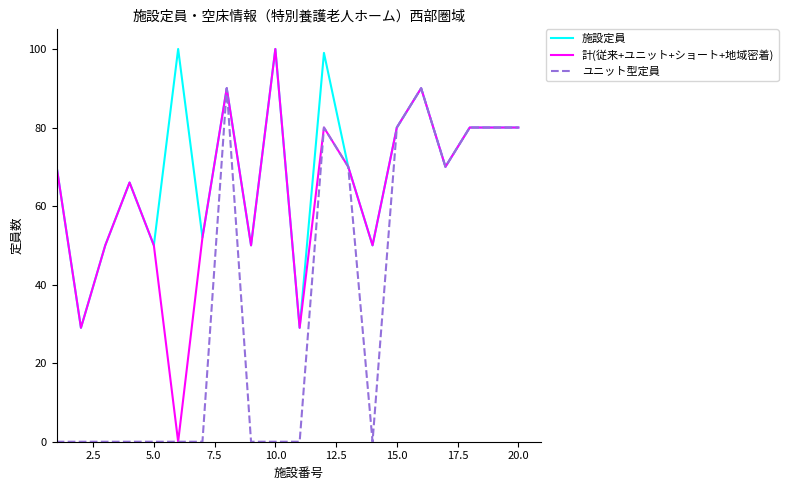

Which series has the largest total across all categories?

施設定員